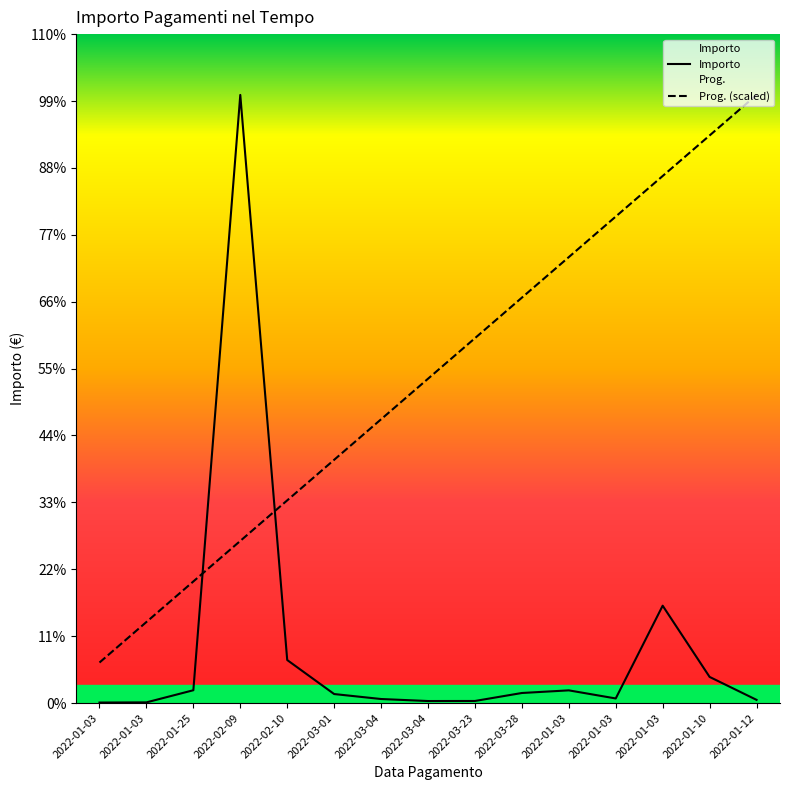

What are all the series names shown in the legend?

Importo, Prog.